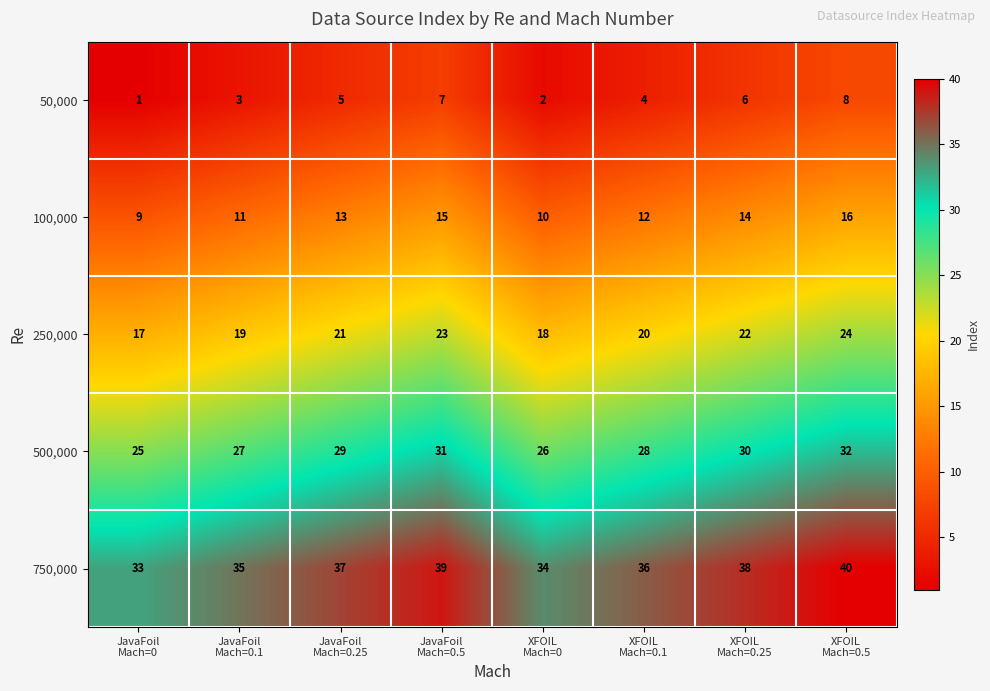

List the series in order of their overall mean, lowest first.

50,000, 100,000, 250,000, 500,000, 750,000